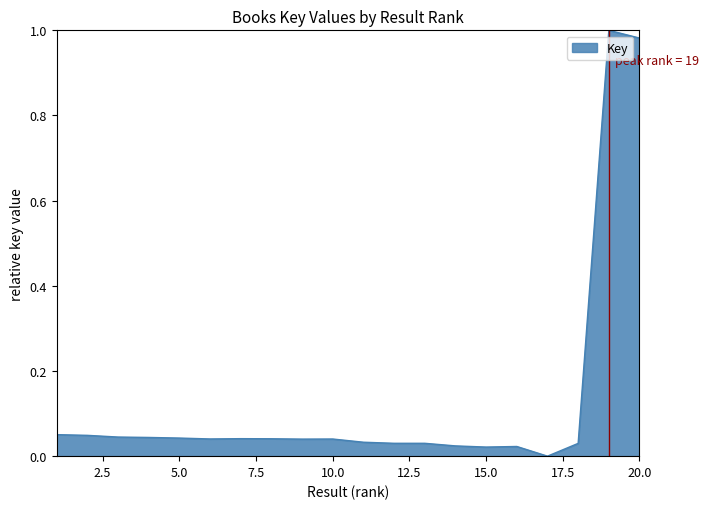

Reading left to right, extract all data points from this chart.

1=0.1	2=0.0	3=0.0	4=0.0	5=0.0	6=0.0	7=0.0	8=0.0	9=0.0	10=0.0	11=0.0	12=0.0	13=0.0	14=0.0	15=0.0	16=0.0	17=0.0	18=0.0	19=1.0	20=1.0